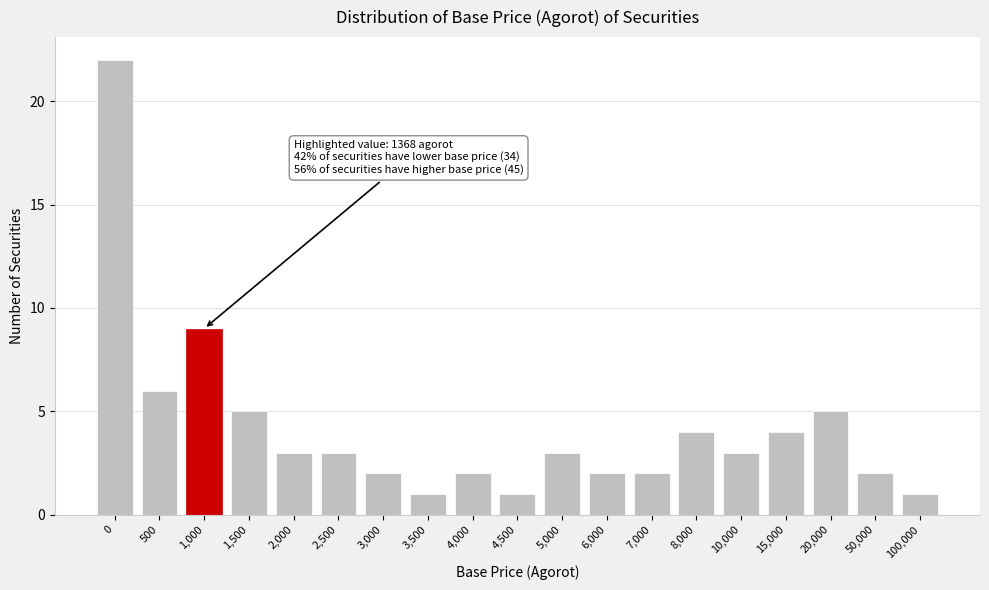

Reading left to right, list all the values displayed in this chart.

0=22	500=6	1,000=9	1,500=5	2,000=3	2,500=3	3,000=2	3,500=1	4,000=2	4,500=1	5,000=3	6,000=2	7,000=2	8,000=4	10,000=3	15,000=4	20,000=5	50,000=2	100,000=1